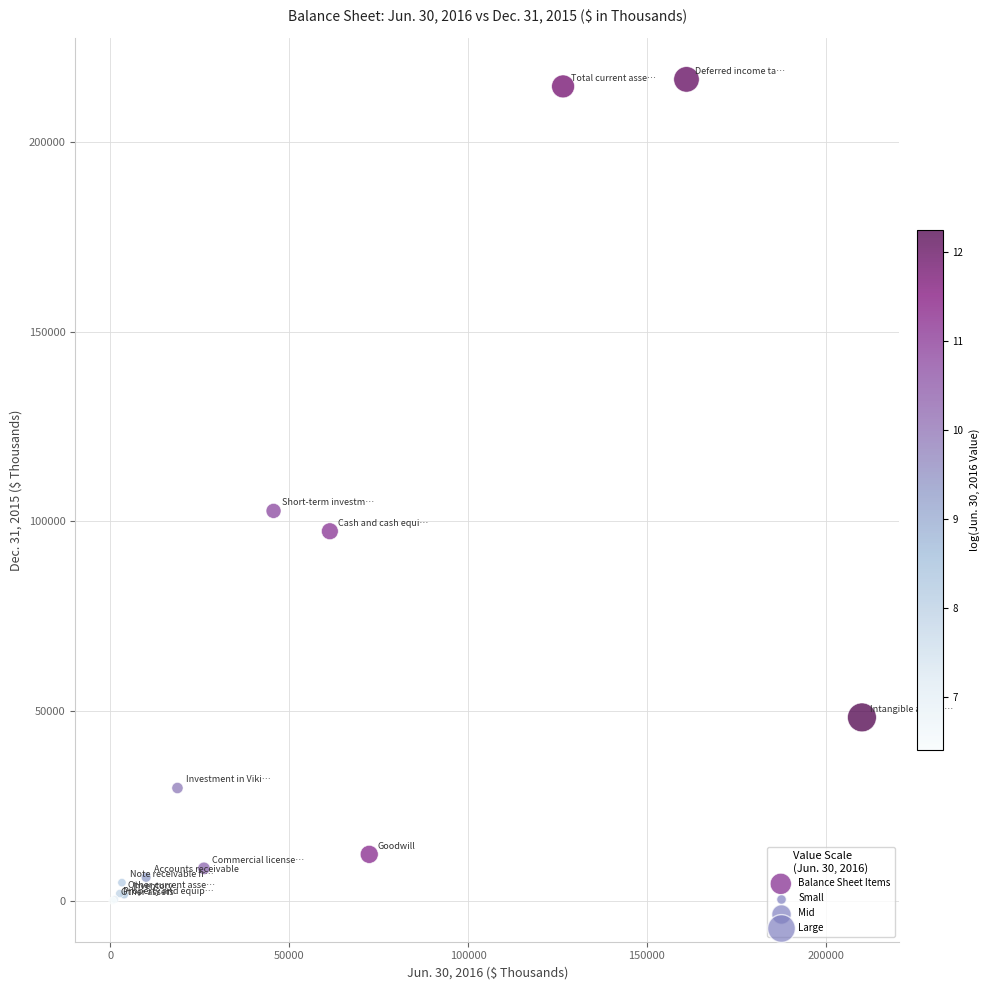

What Y value in the scatter plot is closest to 108295?

102791